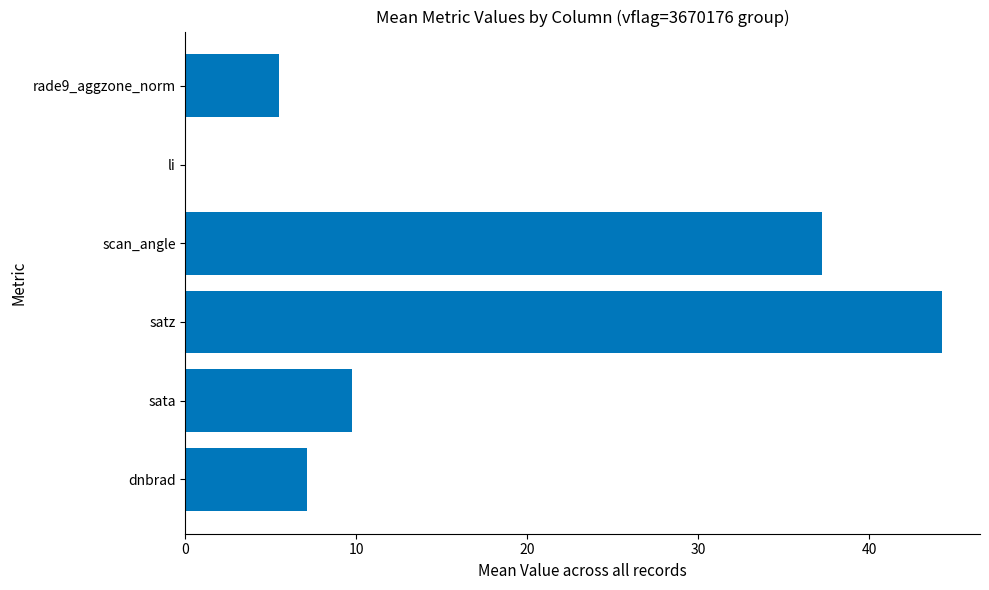

What is the sum of all values?

103.8